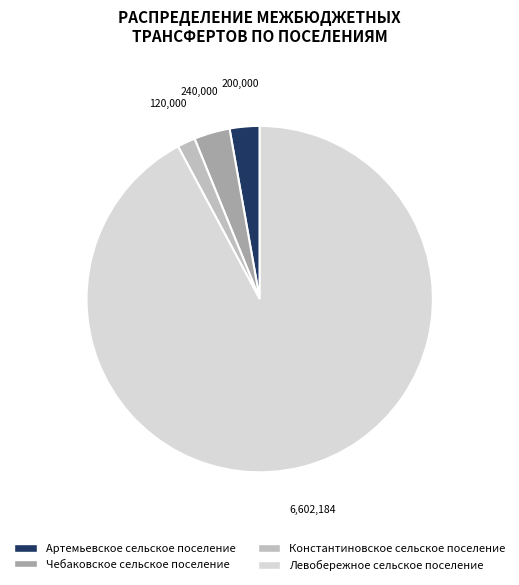

Which has a higher value, Левобережное сельское поселение or Артемьевское сельское поселение?

Левобережное сельское поселение